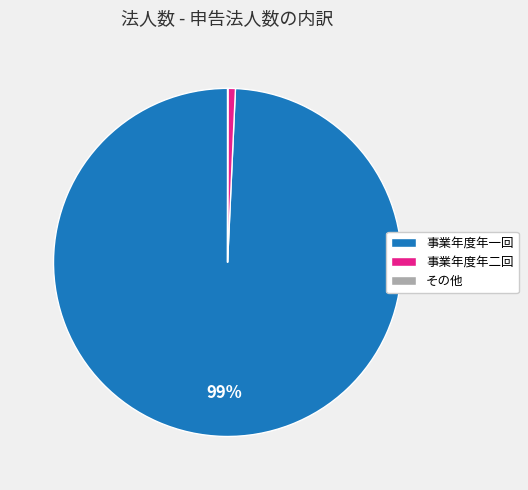

To the nearest percent, what is the average slice percentage?

33%